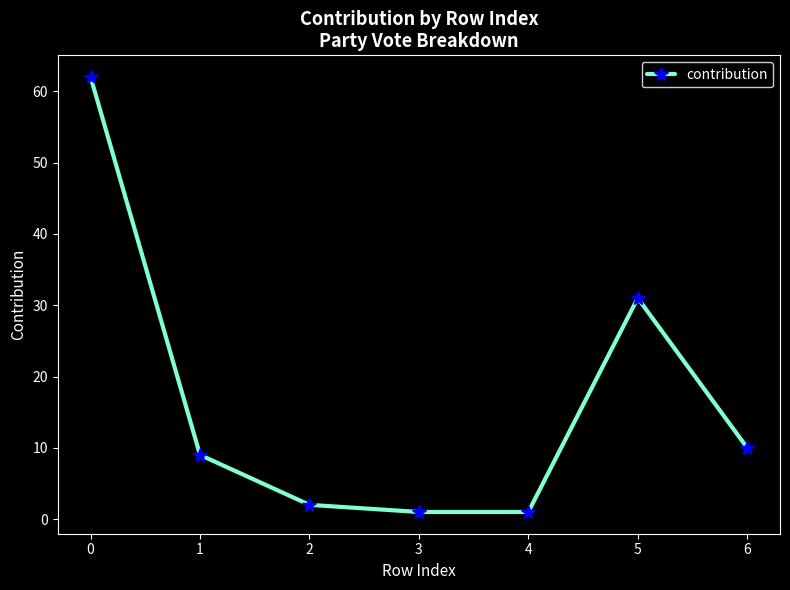

Count the number of data series in this chart.

1